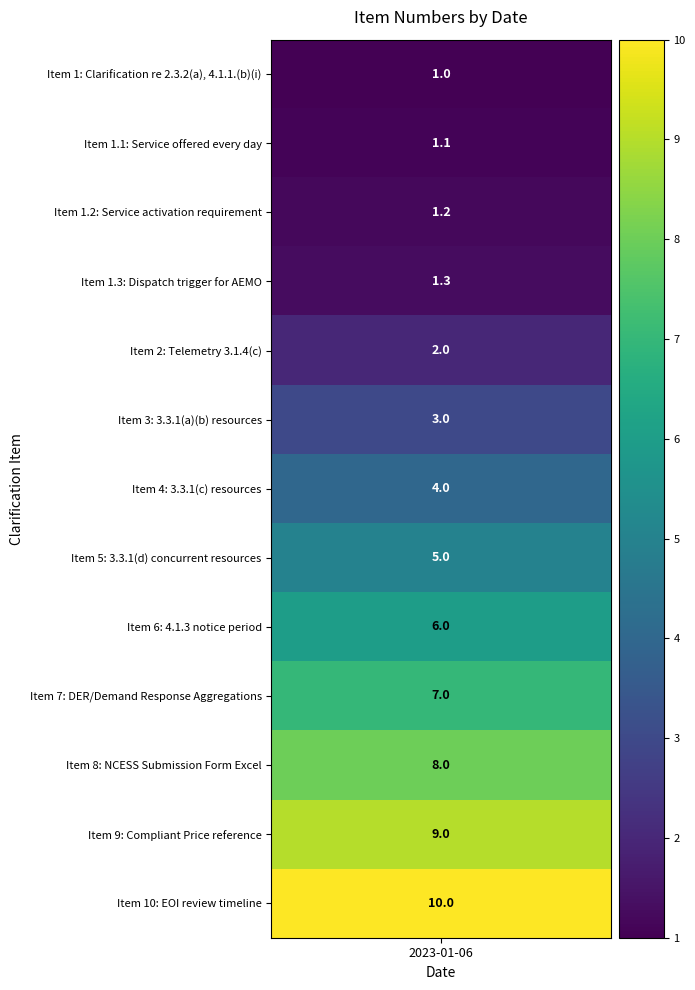

Between 5 and 0, which is larger?

5